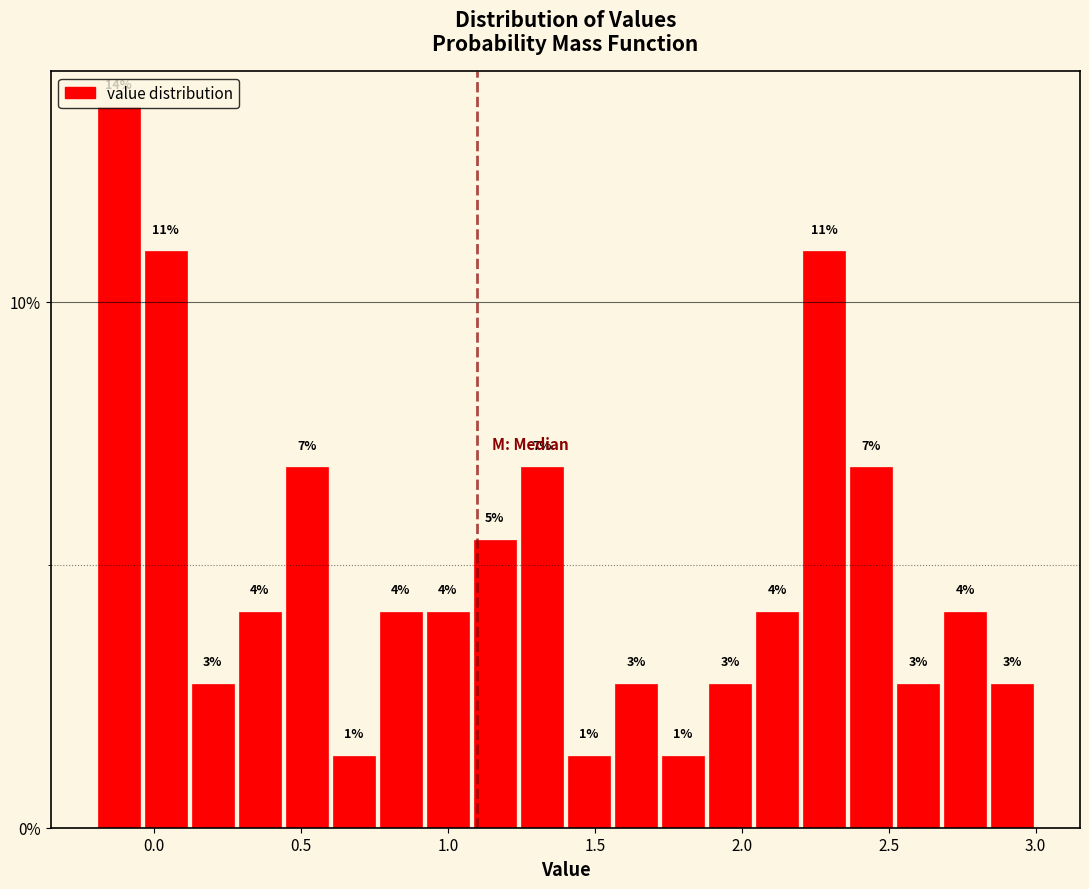

Read against the x-axis, roughly where is the centre of the tallest bar?

-0.10